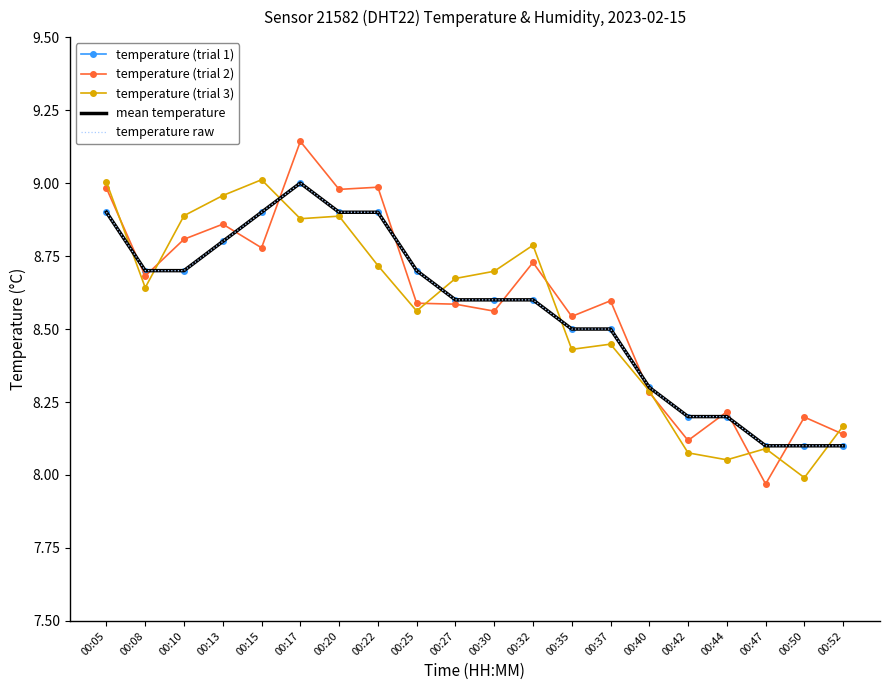

What is the value of the temperature (trial 2) point at the 15th from the left?

8.3